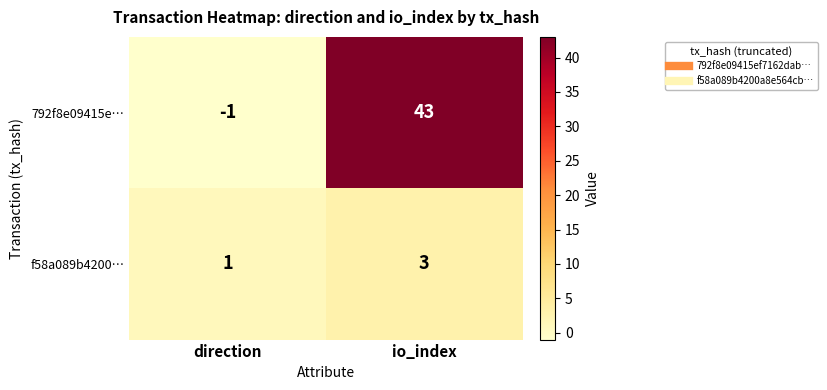

Is it true that f58a089b4200… equals 2 at io_index?

False